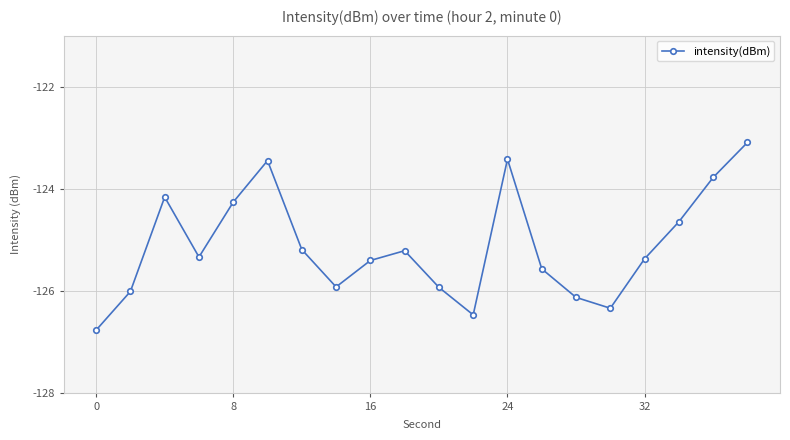

What is the smallest value displayed?

-126.8